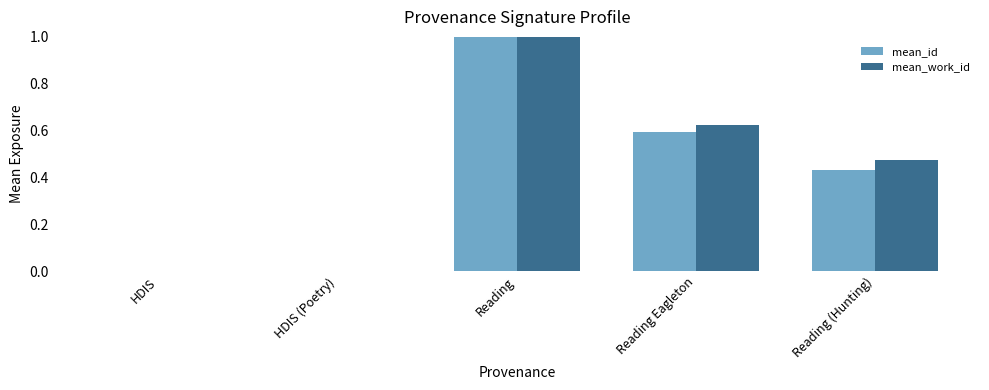

What is the total value across all series at Reading Eagleton?

1.2